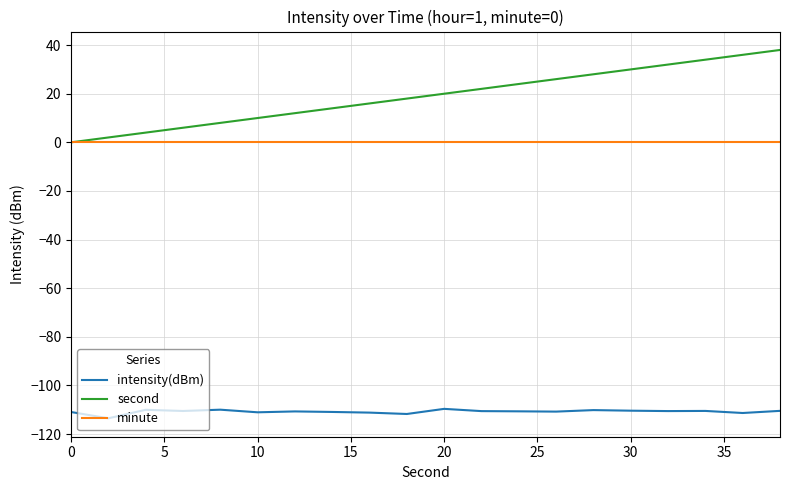

List the series in order of their peak value, lowest first.

intensity(dBm), minute, second